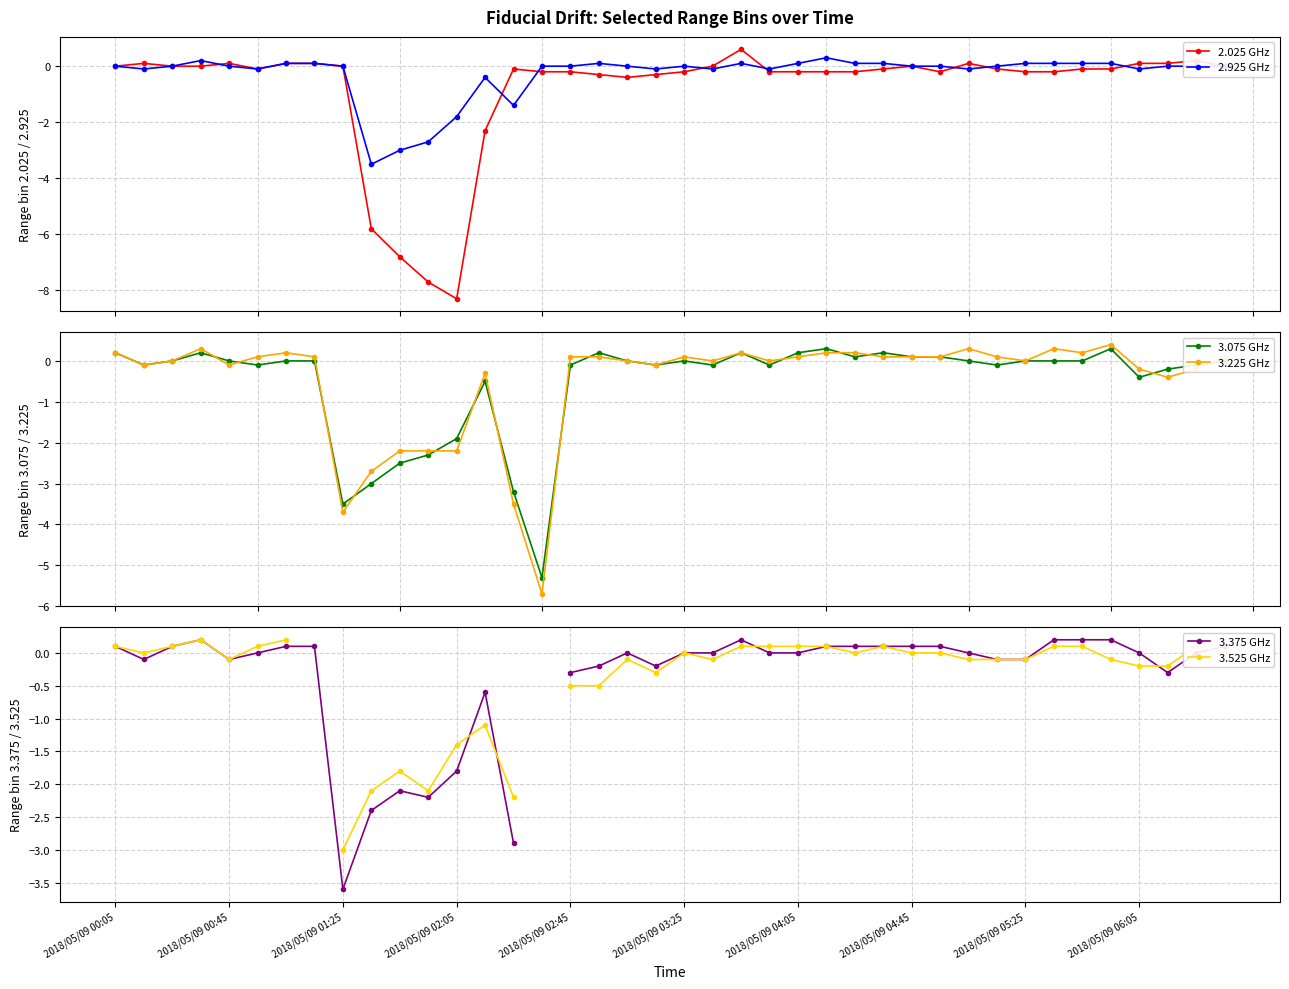

What are all the series names shown in the legend?

2.025 GHz, 2.925 GHz, 3.075 GHz, 3.225 GHz, 3.375 GHz, 3.525 GHz